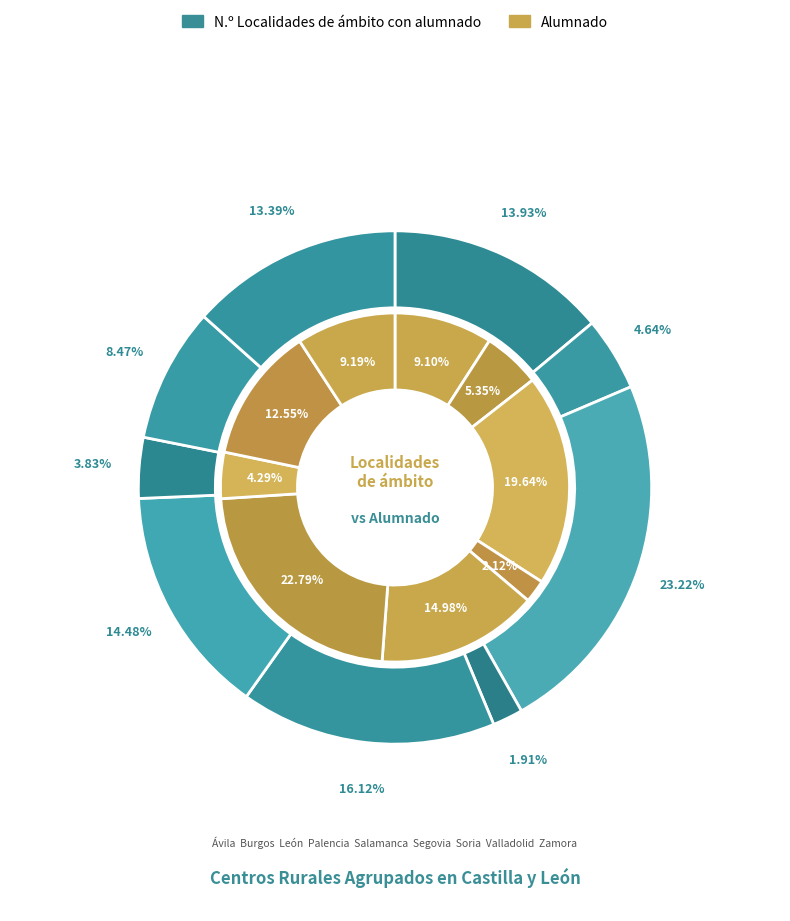

To the nearest percent, what percentage of the pie is Segovia?

14%